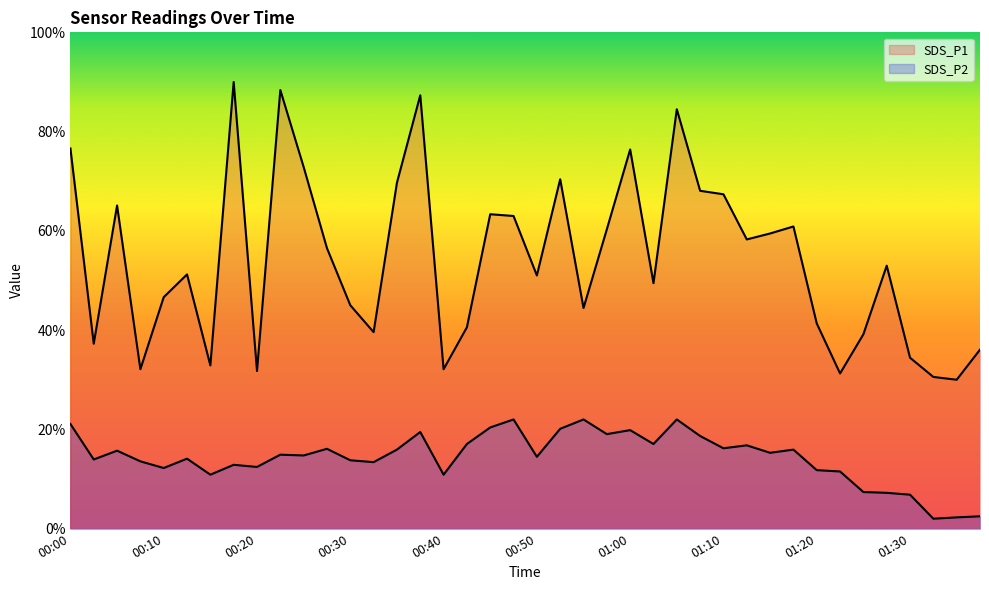

List the series in order of their overall mean, highest first.

SDS_P1, SDS_P2